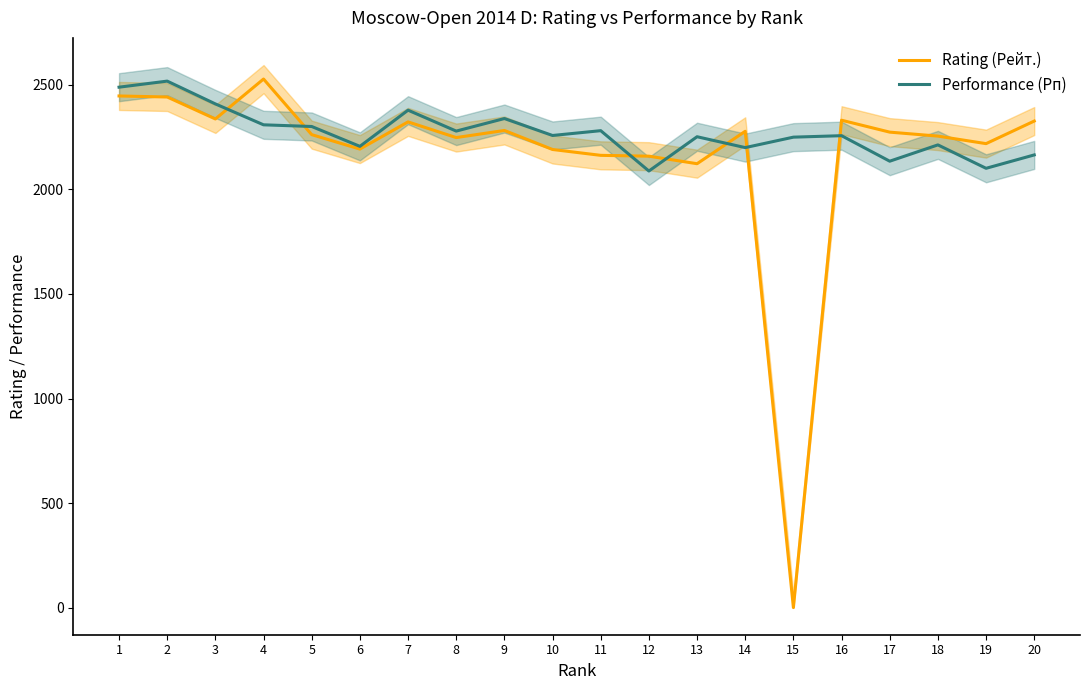

How many intersections are there between Rating (Рейт.) and Performance (Рп)?

7